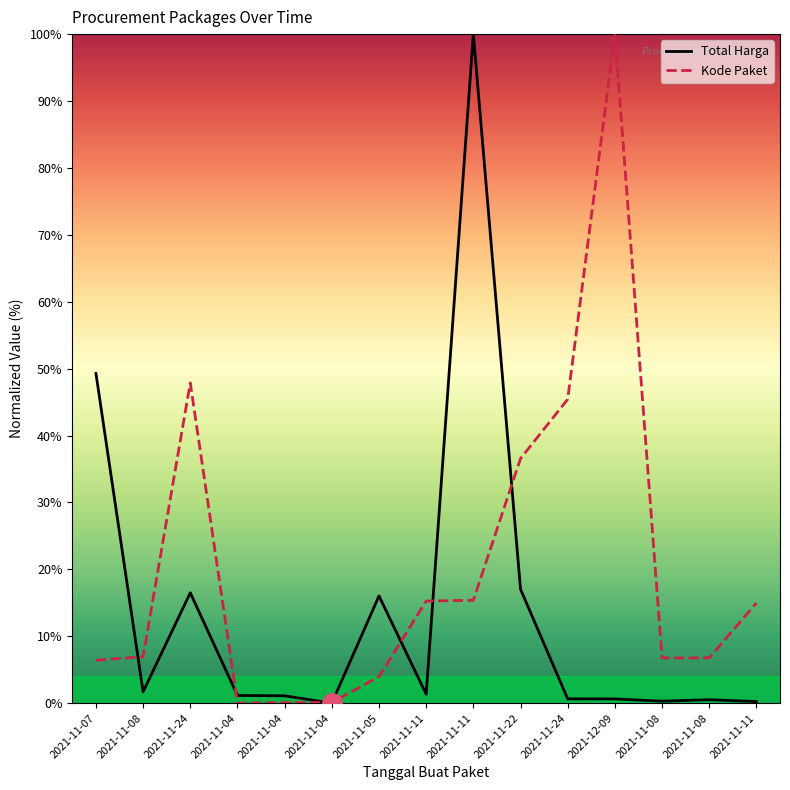

Where do Kode Paket and Total Harga first cross each other?

2021-11-07 and 2021-11-08